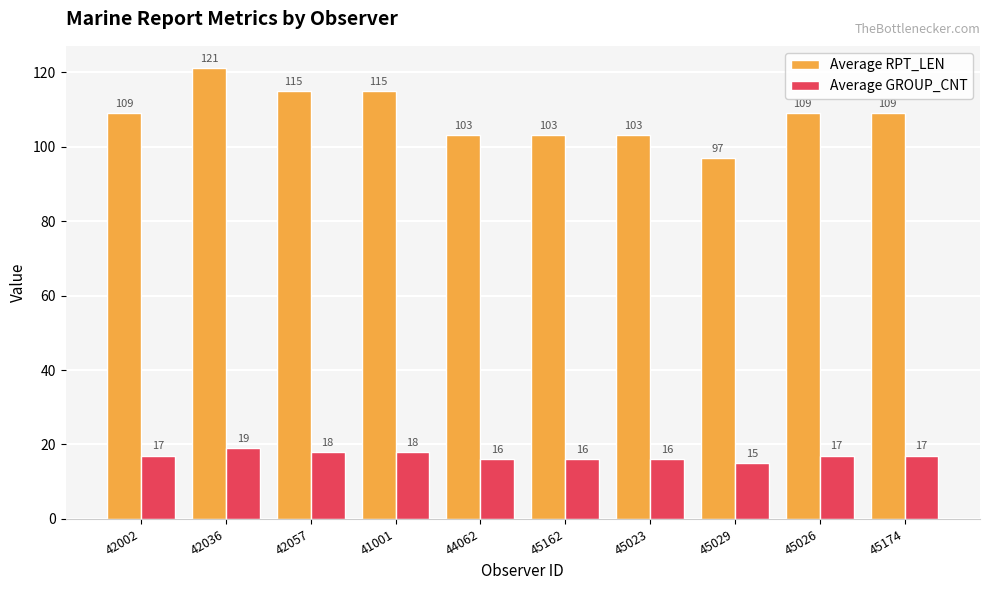

What is the difference between the second highest and minimum values in the Average RPT_LEN series?

18